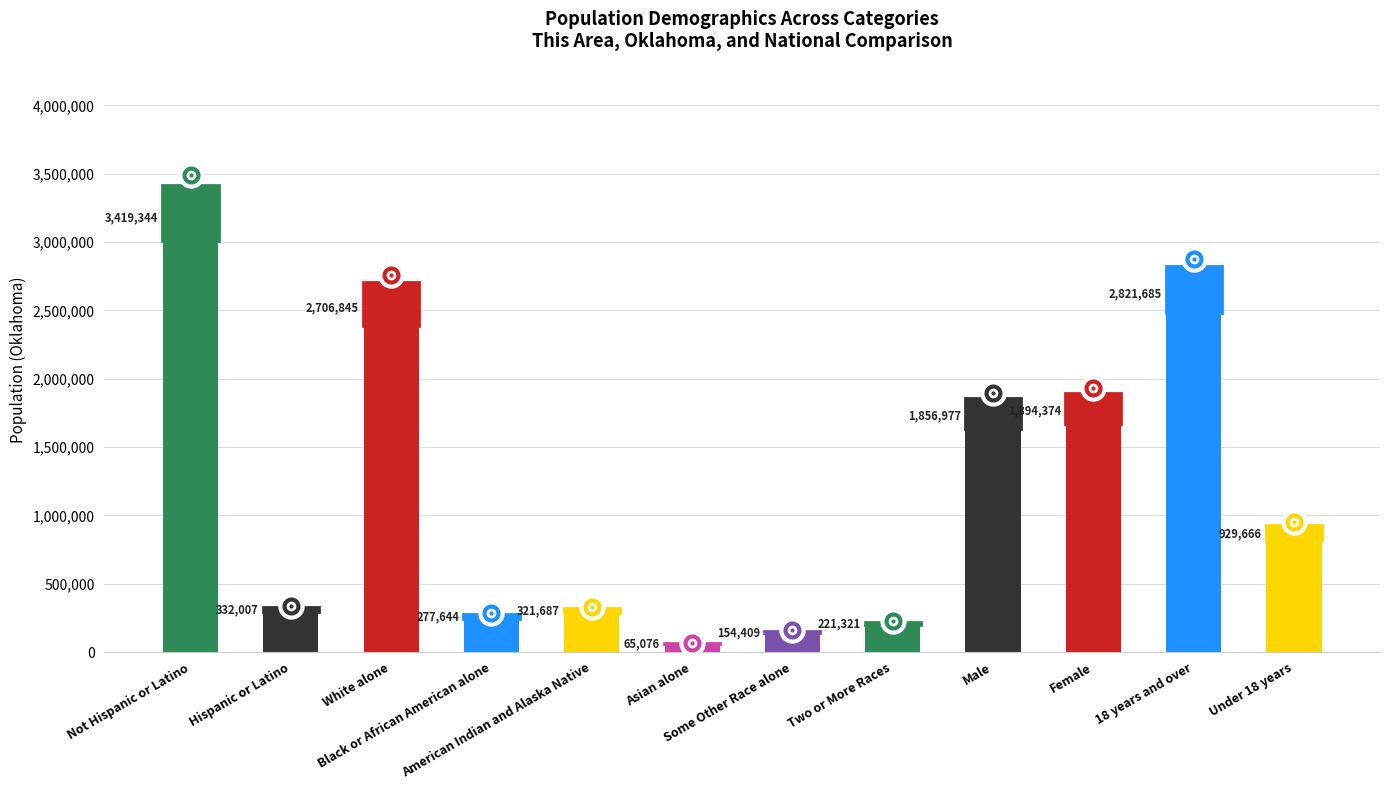

List the labels in order of value, smallest first.

Asian alone, Some Other Race alone, Two or More Races, Black or African American alone, American Indian and Alaska Native, Hispanic or Latino, Under 18 years, Male, Female, White alone, 18 years and over, Not Hispanic or Latino